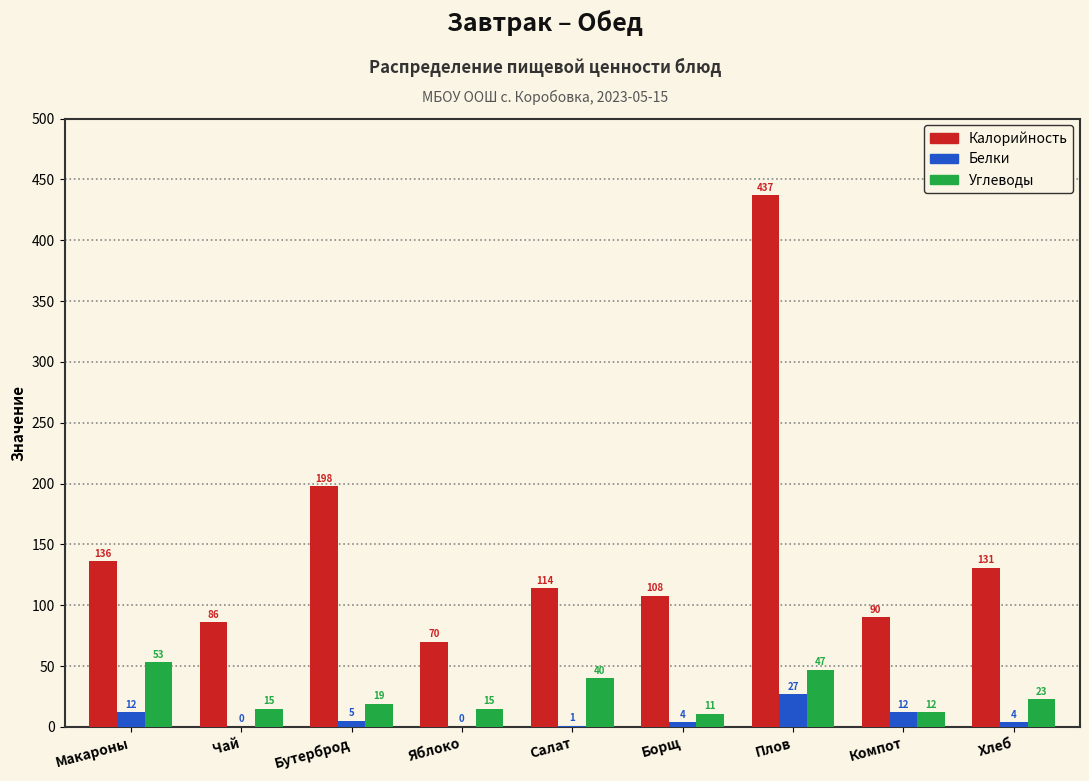

Reading left to right, what are all the values shown in this chart?

Калорийность: Макароны=136	Чай=86	Бутерброд=198	Яблоко=70	Салат=114	Борщ=108	Плов=437	Компот=90	Хлеб=131
Белки: Макароны=12	Чай=0	Бутерброд=5	Яблоко=0	Салат=1	Борщ=4	Плов=27	Компот=12	Хлеб=4
Углеводы: Макароны=53	Чай=15	Бутерброд=19	Яблоко=15	Салат=40	Борщ=11	Плов=47	Компот=12	Хлеб=23